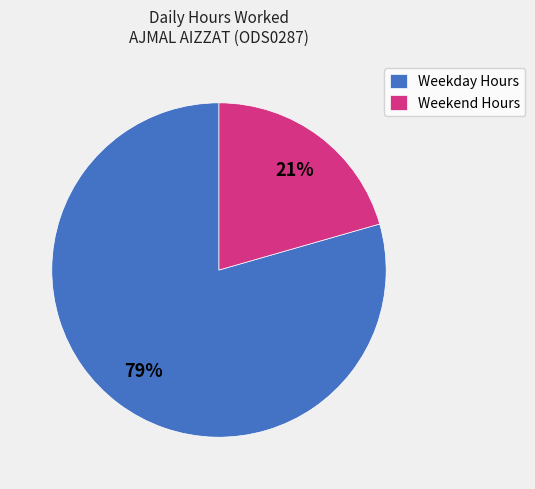

Count the number of slices in the pie.

2